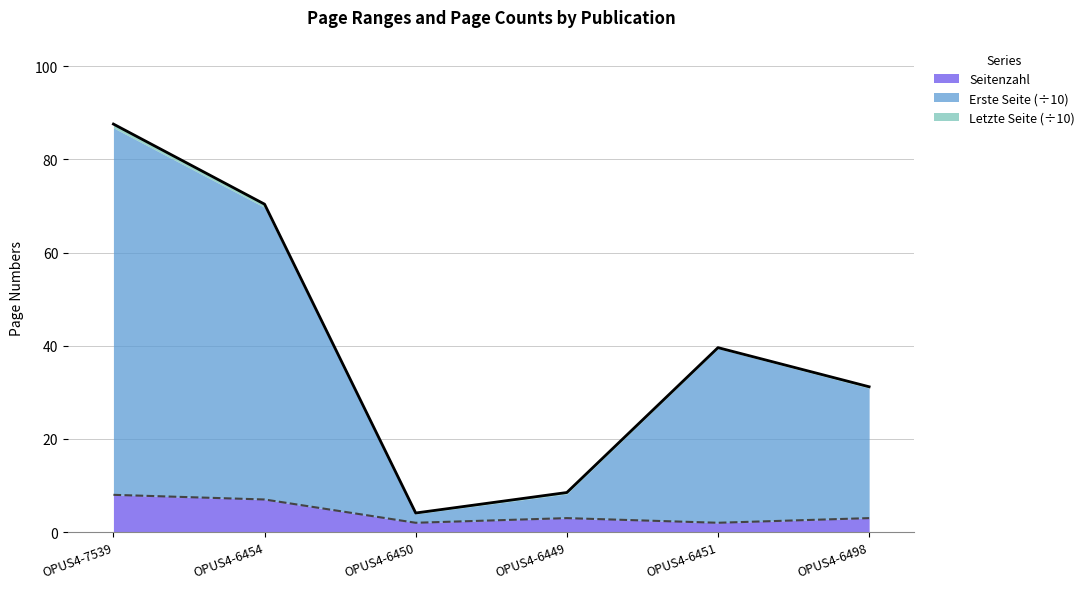

At which category is the sum across all series the highest?

OPUS4-7539